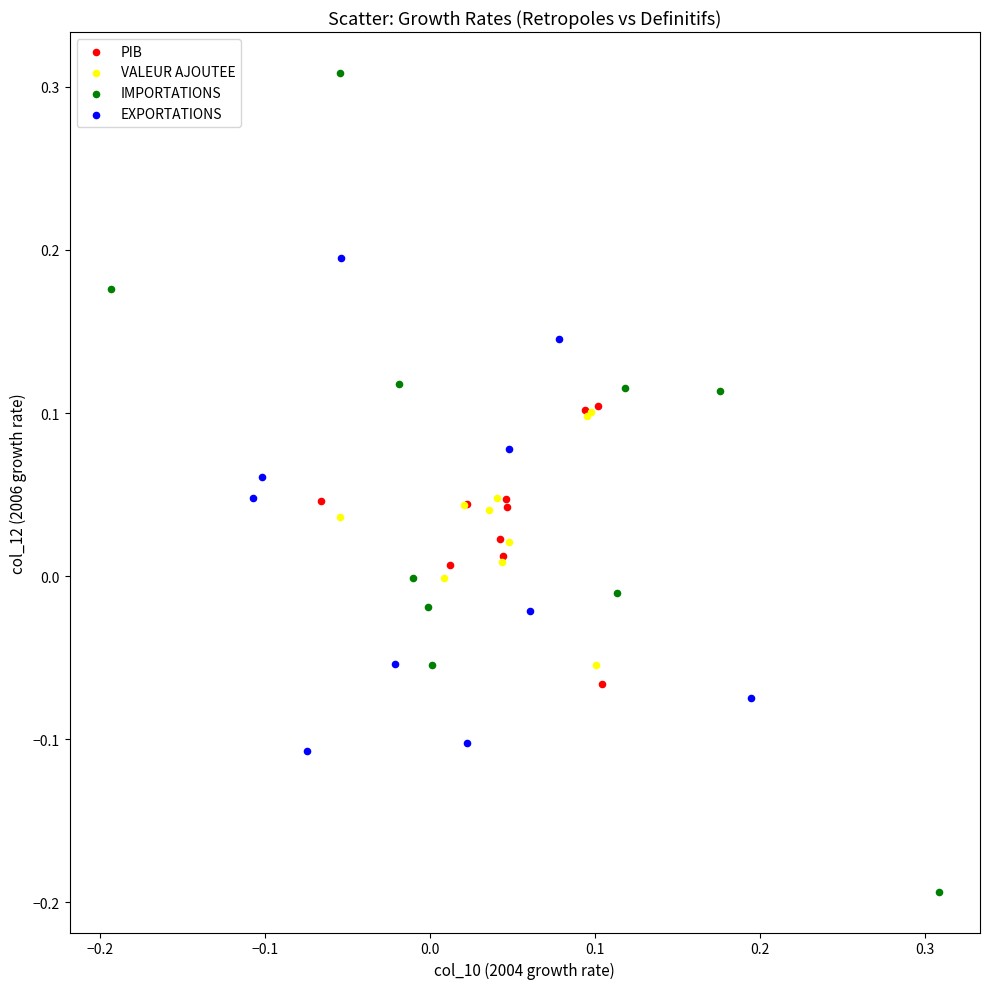

Which series contains the highest Y value?

IMPORTATIONS